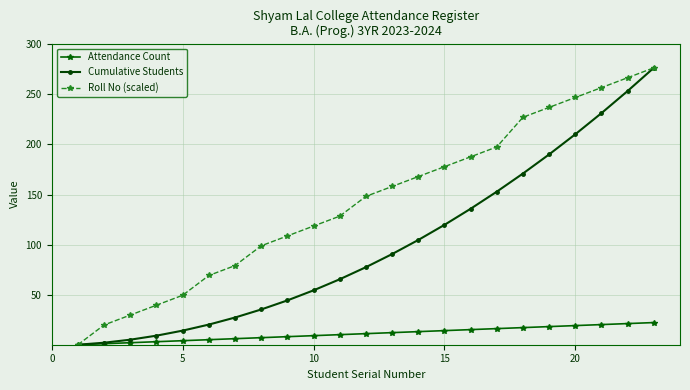

True or false: Roll No (scaled) has more than 1 points higher than both neighbors.

False